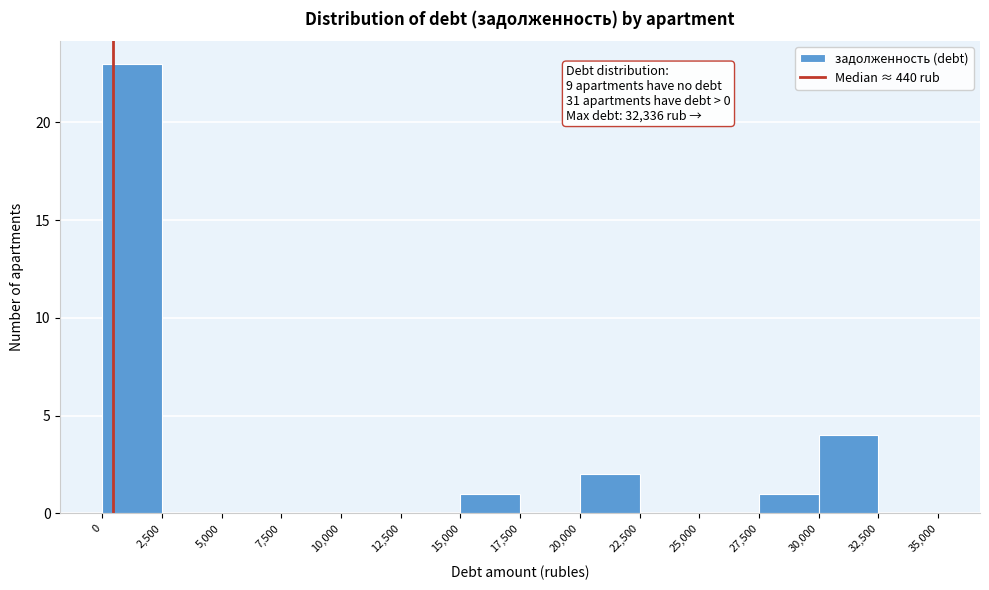

Which range on the x-axis has the tallest bar?

0 to 2,500